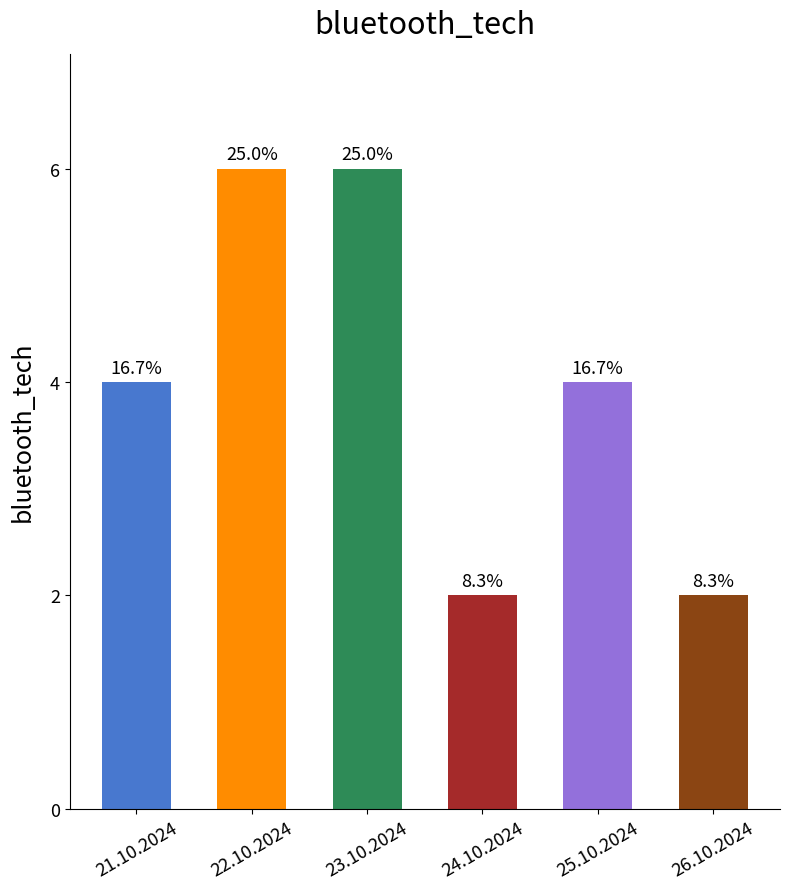

Does the chart contain any negative values?

No